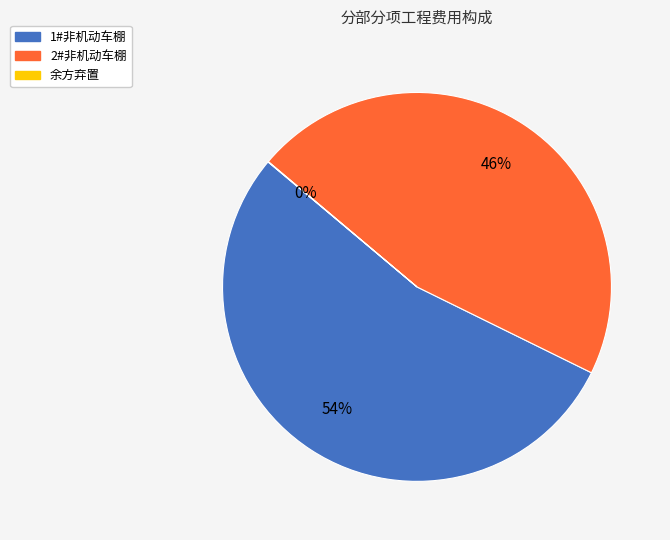

Which slice is the largest?

1#非机动车棚